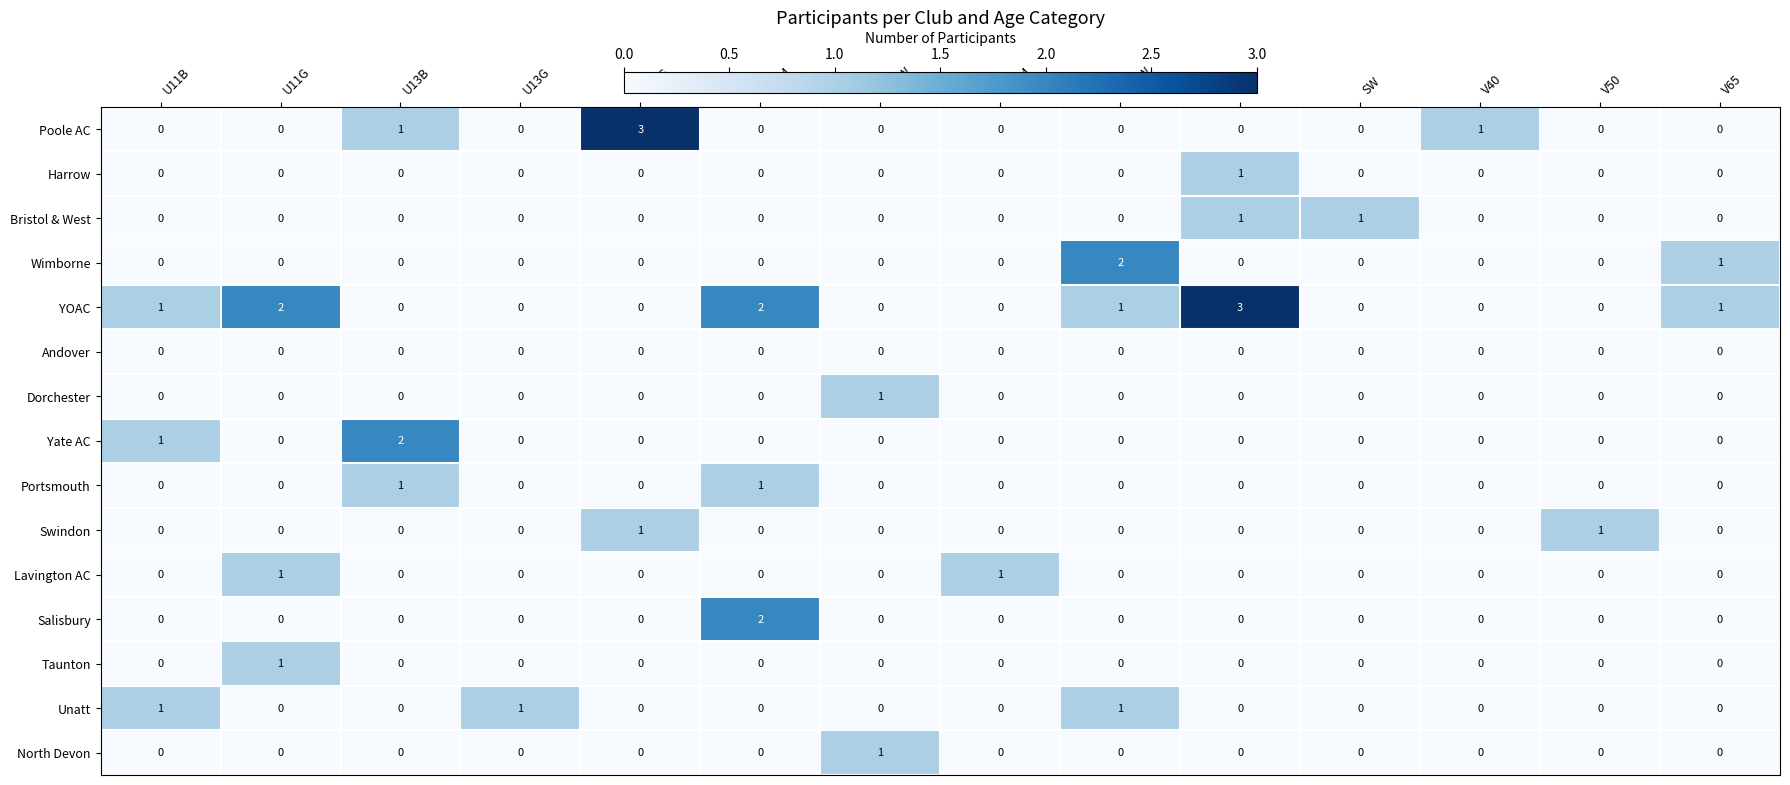

The Portsmouth series shows 1 at SM. True or false?

False